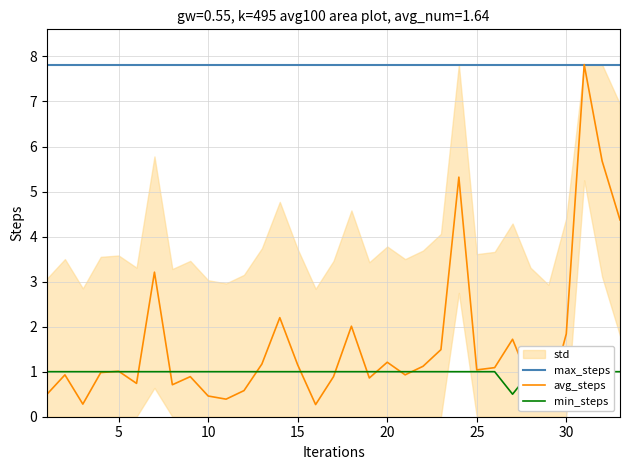

Is it true that max_steps equals 7.8 at 15?

True